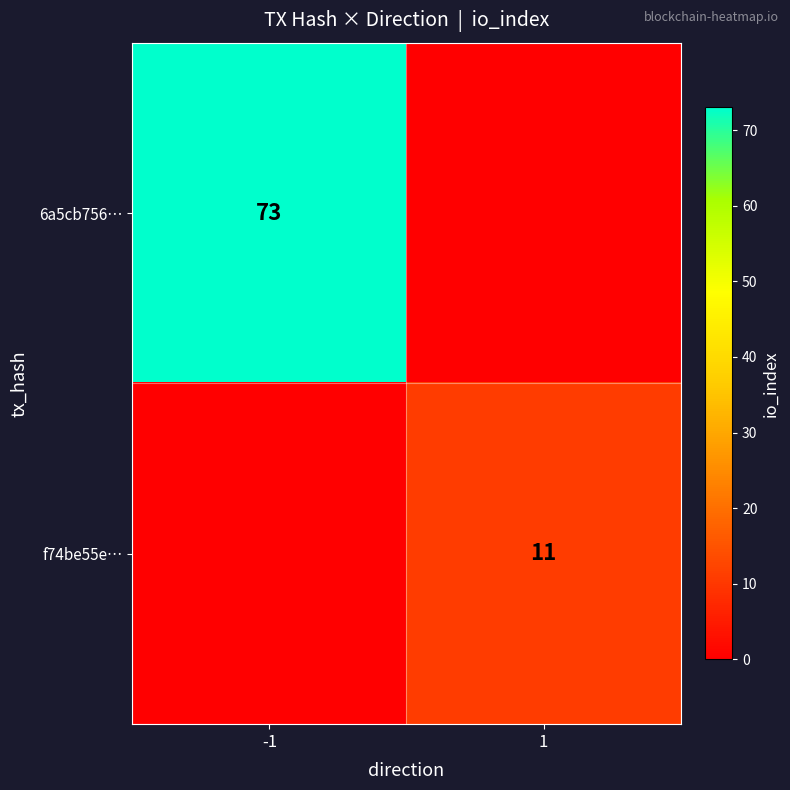

The 6a5cb756… series shows 18 at -1. True or false?

False